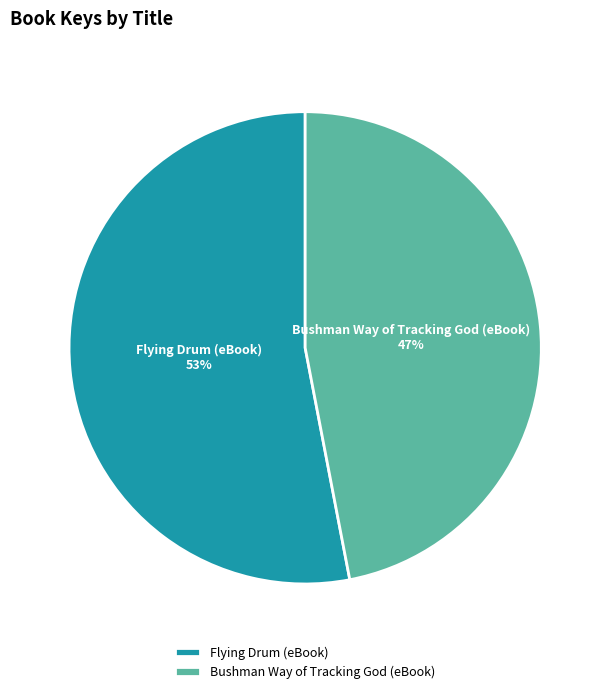

Rank the categories by value from lowest to highest.

Bushman Way of Tracking God (eBook), Flying Drum (eBook)